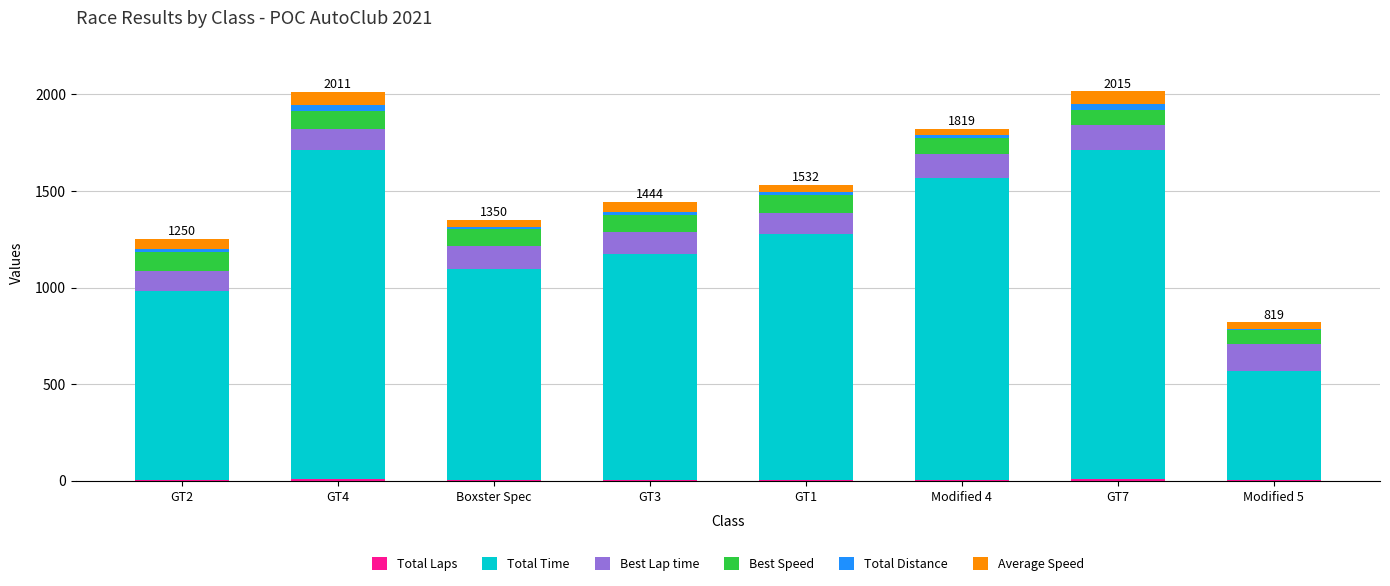

The Total Time series shows 1094.3 at Boxster Spec. True or false?

True